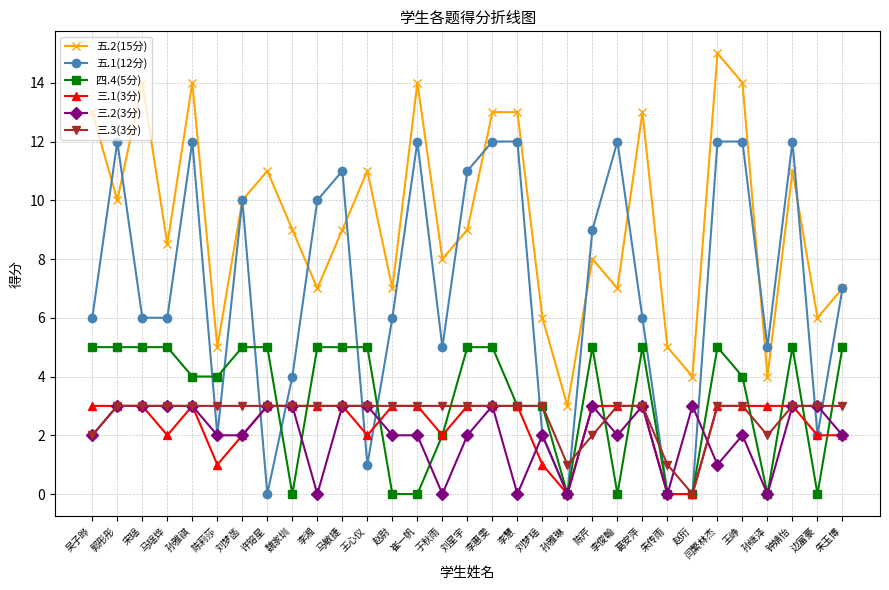

The value of 五.1(12分) at 吴子晔 is 1.7. True or false?

False